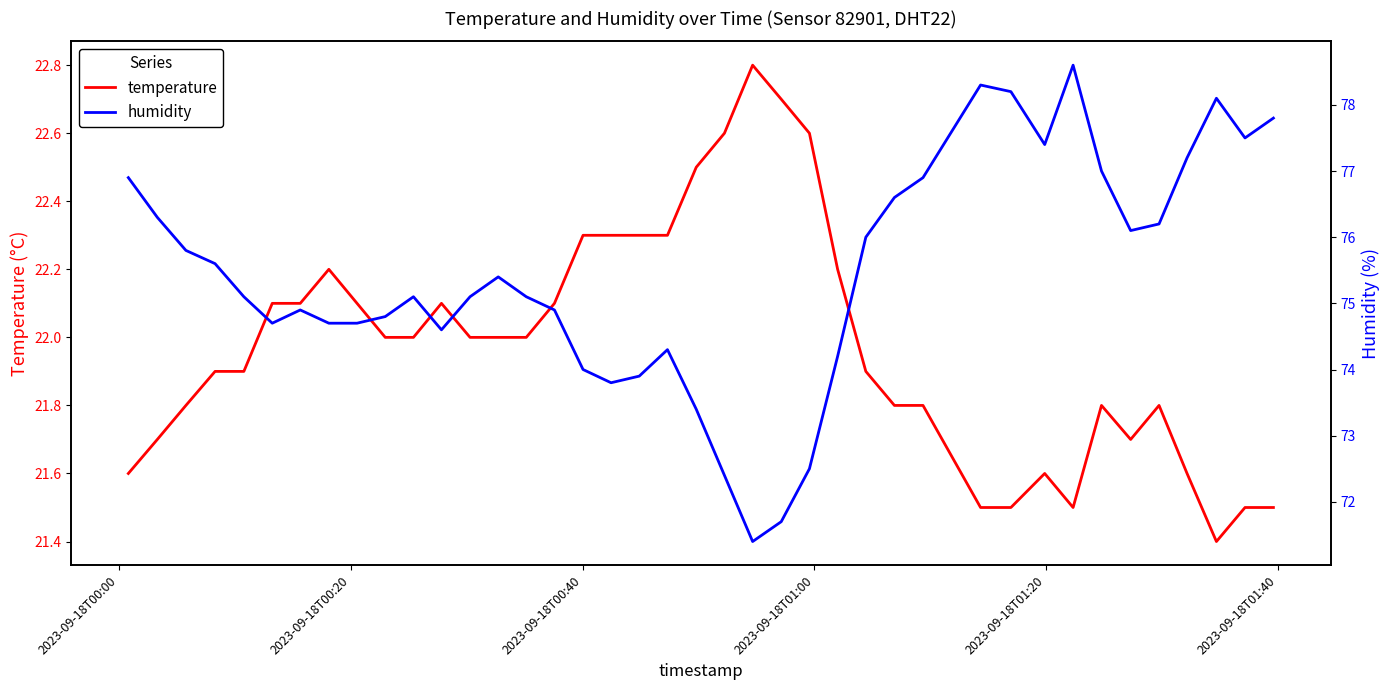

What are all the series names shown in the legend?

temperature, humidity